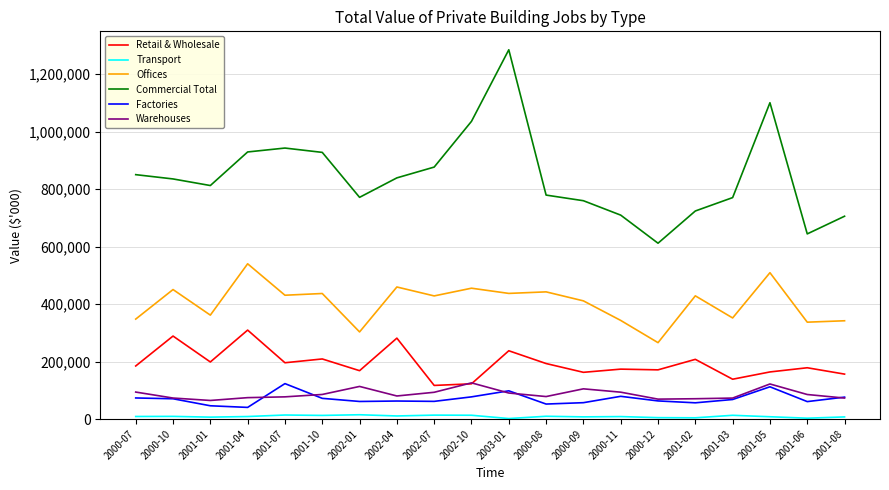

How many lines are shown in the chart?

6